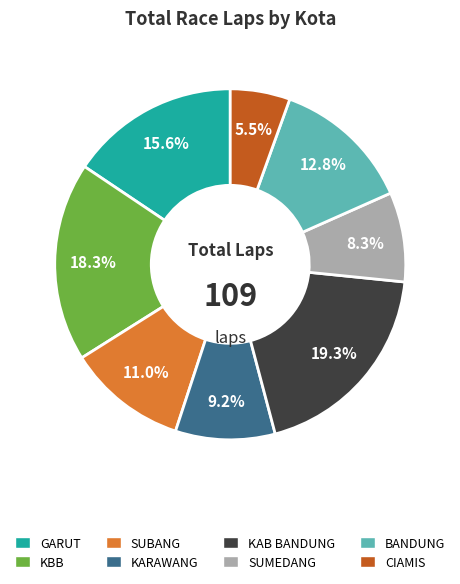

Is there any slice that represents more than half of the pie?

No